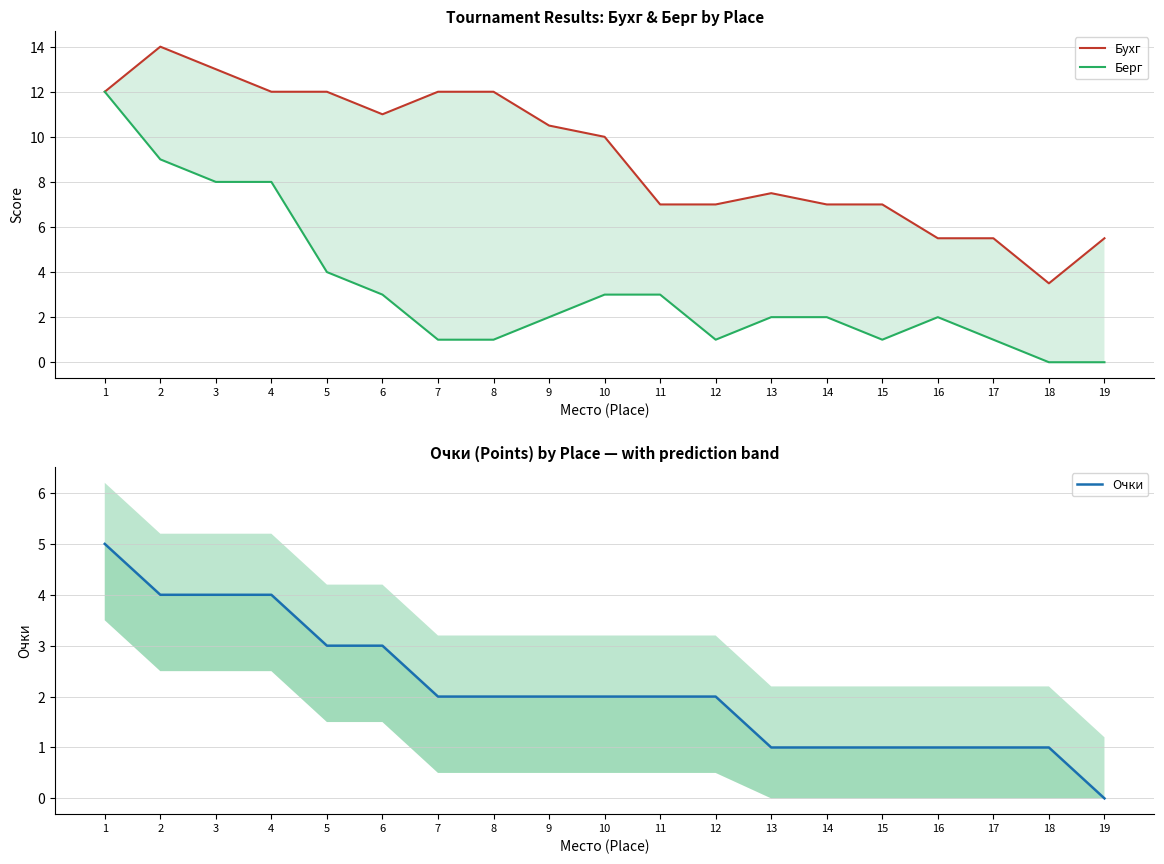

True or false: Бухг and Берг intersect in this chart.

False